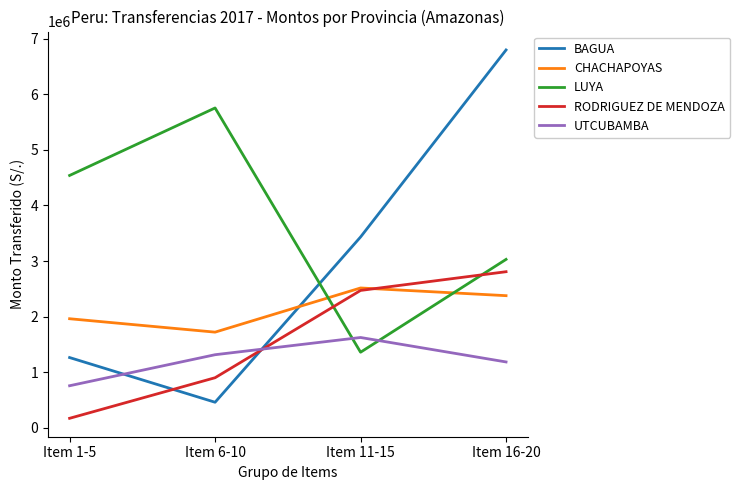

How many series are shown in this chart?

5